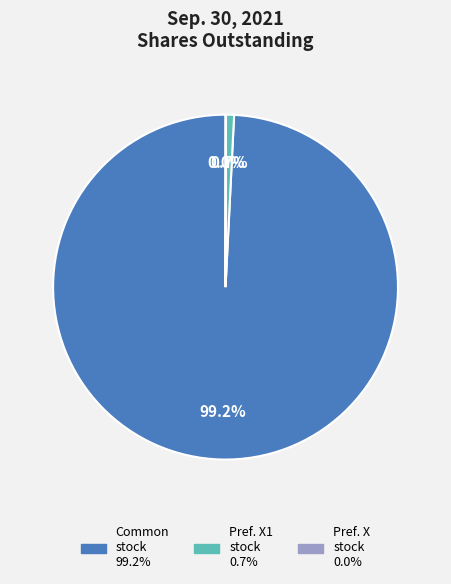

Does any single category account for the majority?

Yes